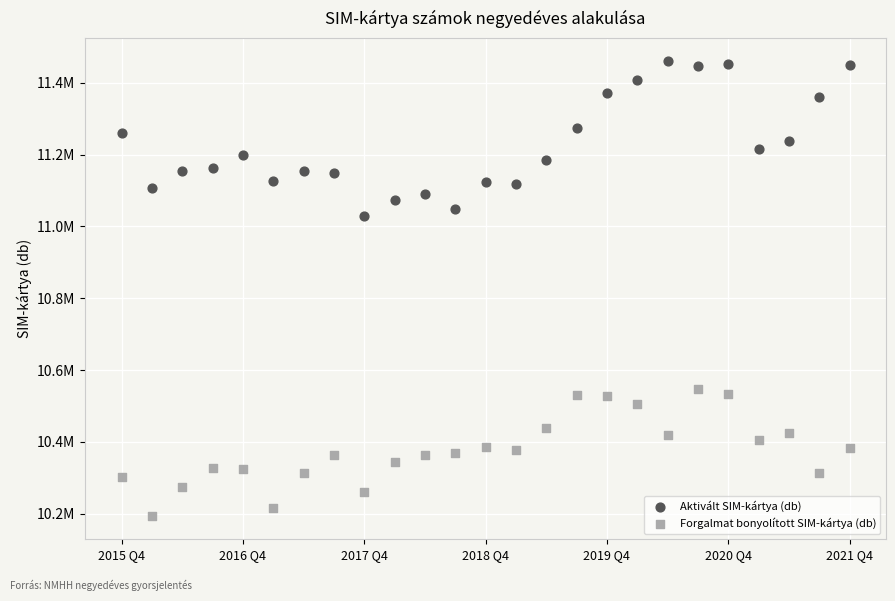

What are all the series names shown in the legend?

Aktivált SIM-kártya (db), Forgalmat bonyolított SIM-kártya (db)